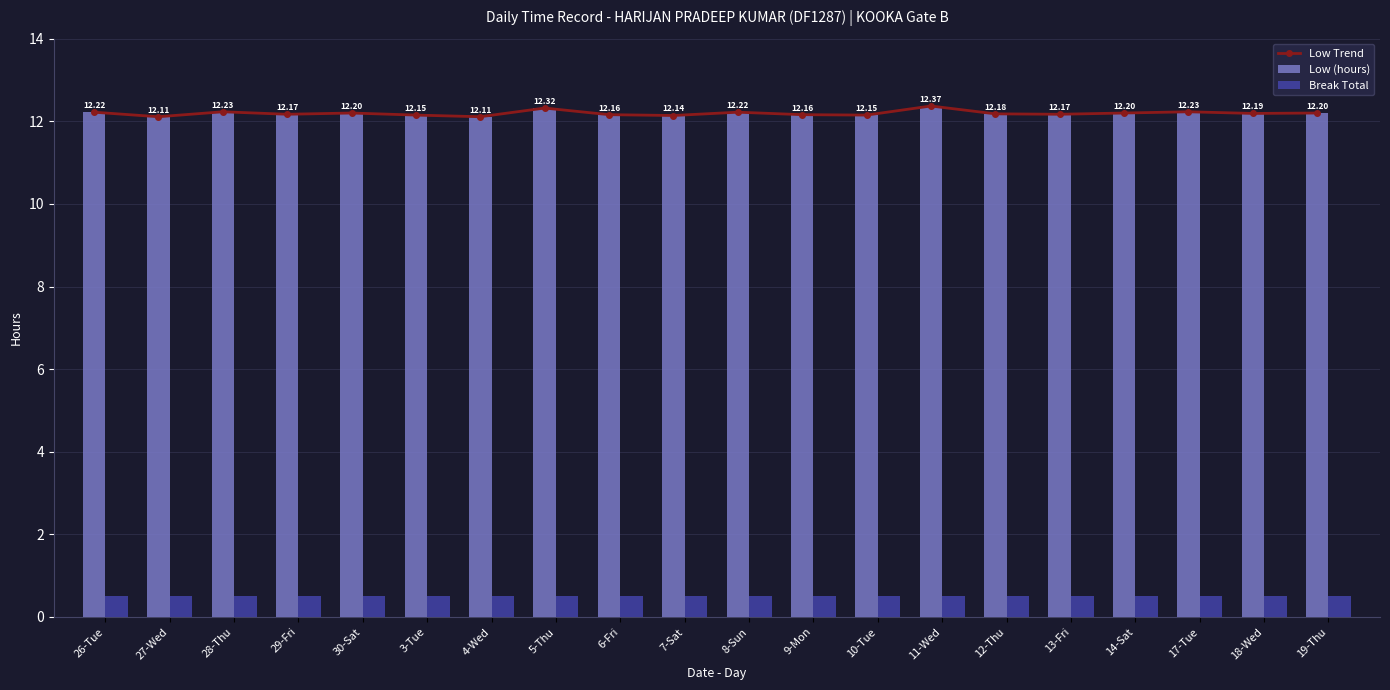

Which series has the largest total across all categories?

Low Trend